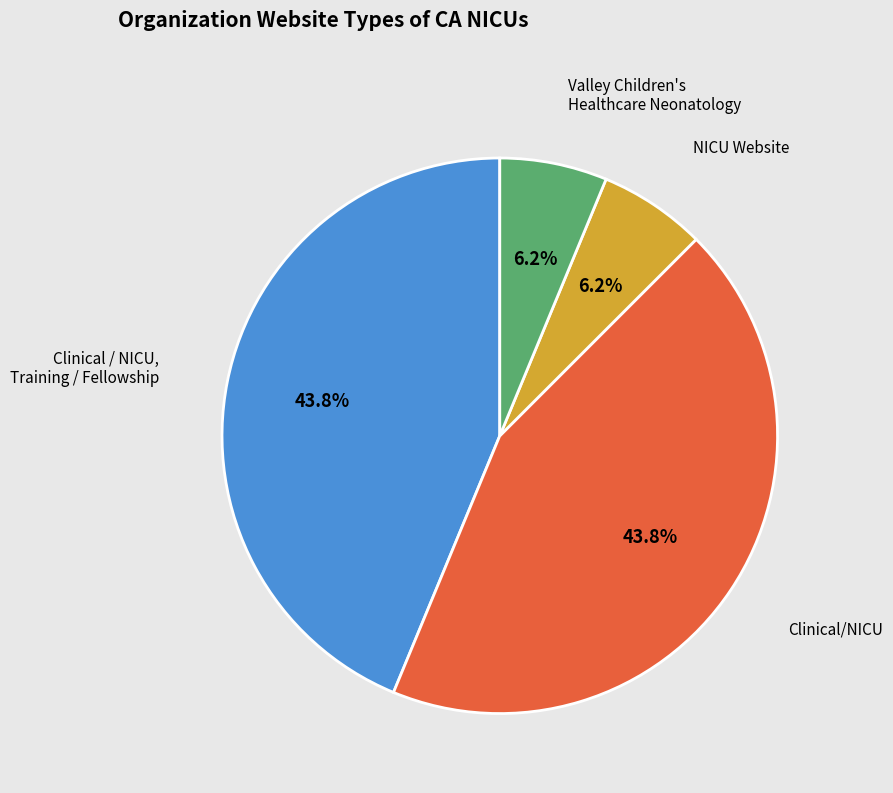

Does NICU Website account for over 50% of the chart?

No